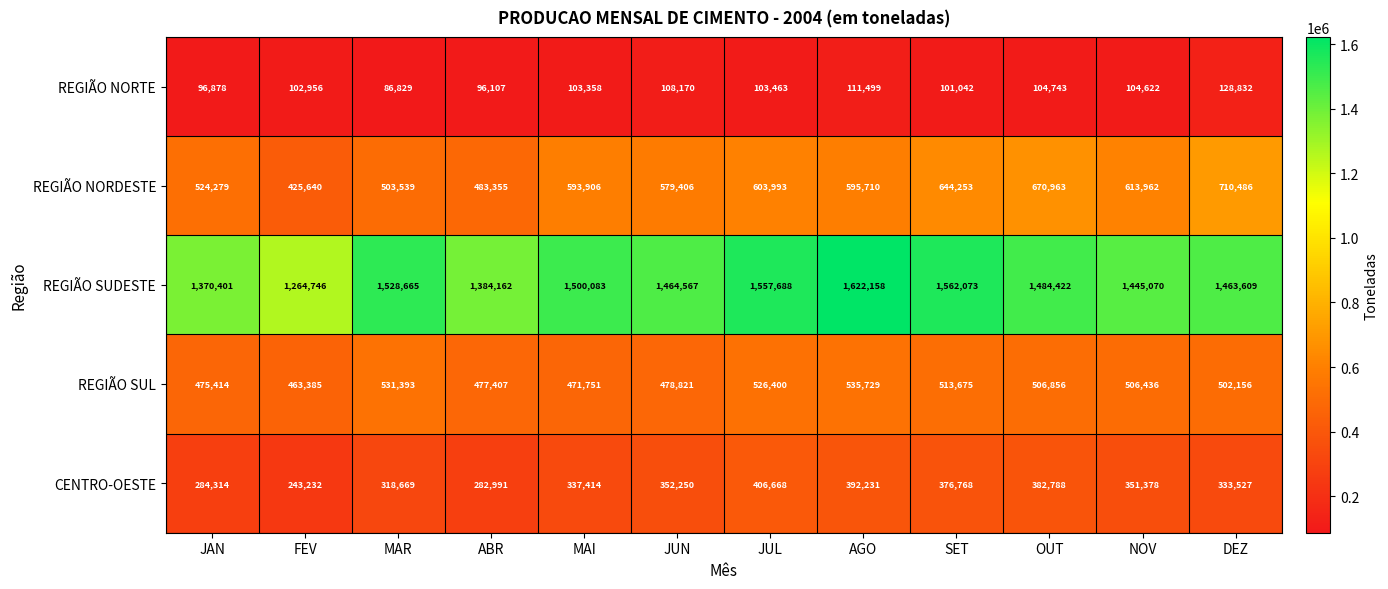

At ABR, list the series in order from smallest to largest.

REGIÃO NORTE, CENTRO-OESTE, REGIÃO SUL, REGIÃO NORDESTE, REGIÃO SUDESTE